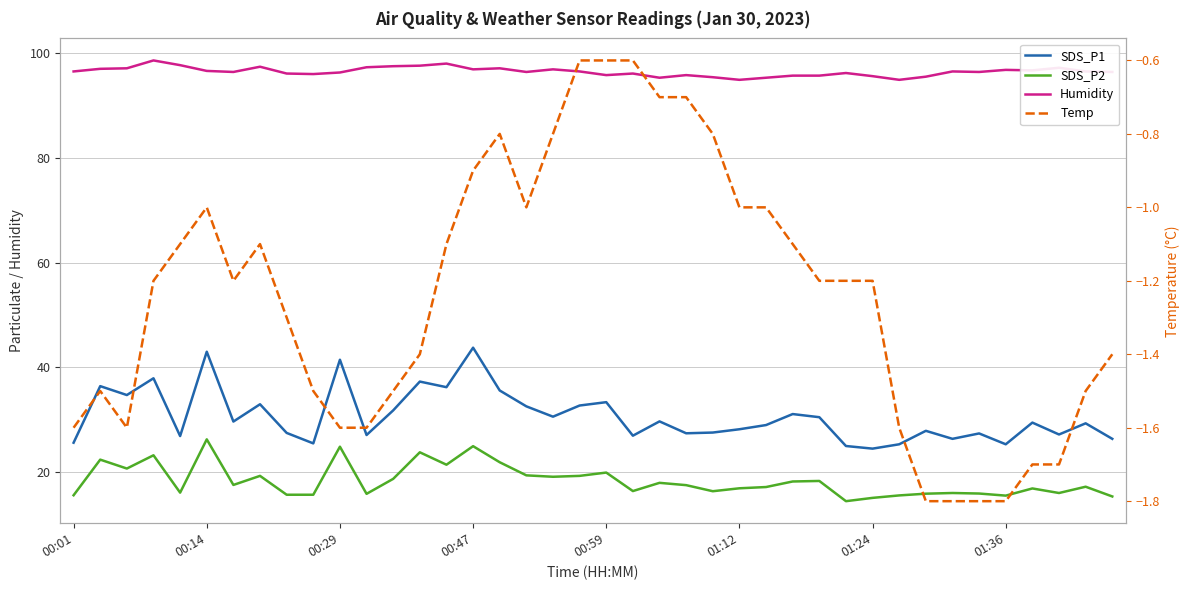

What is the greatest value displayed?

98.6